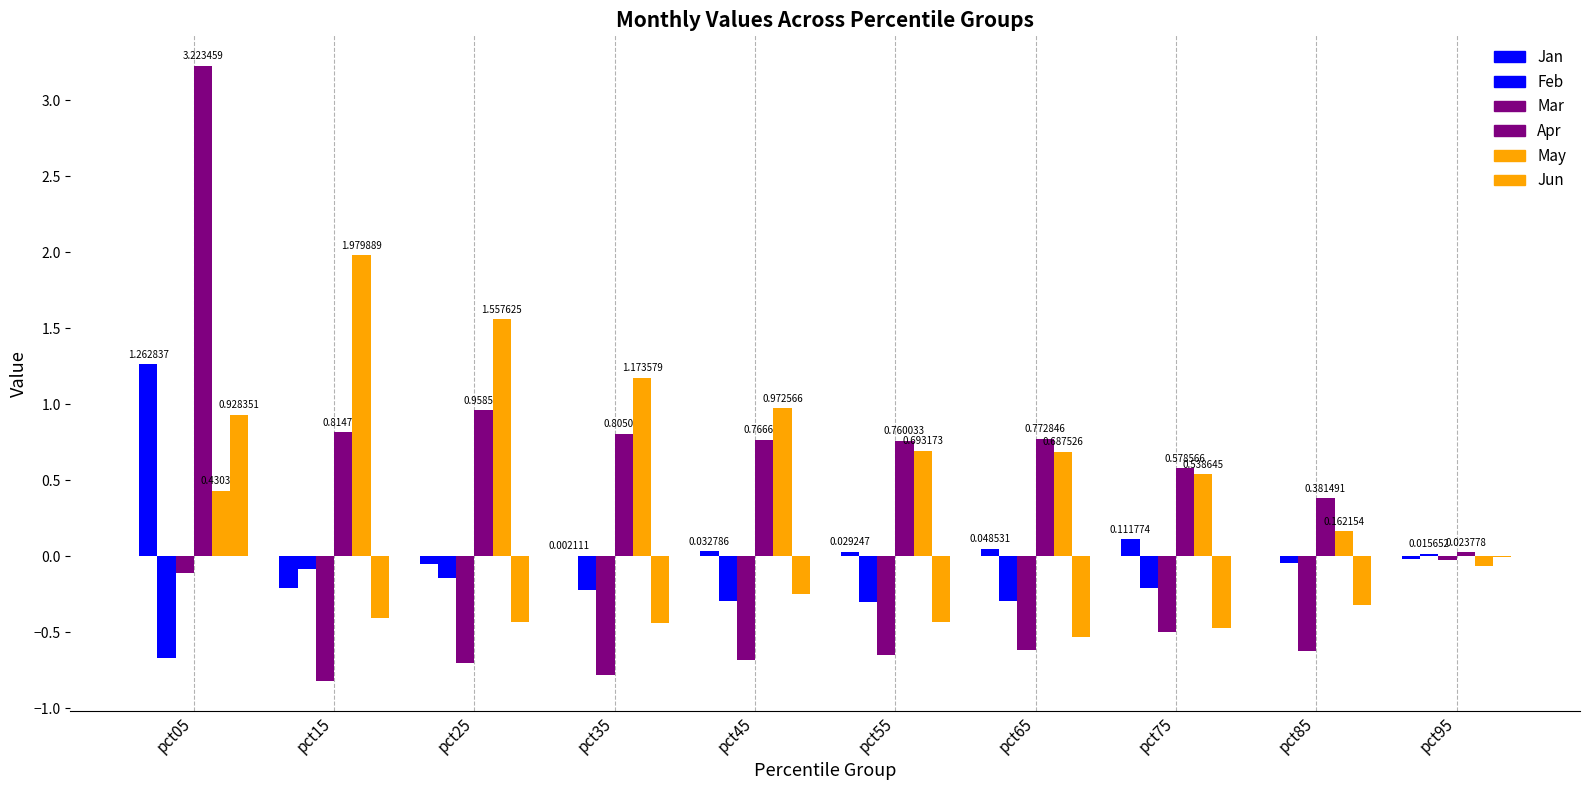

How many distinct data groups are displayed?

6